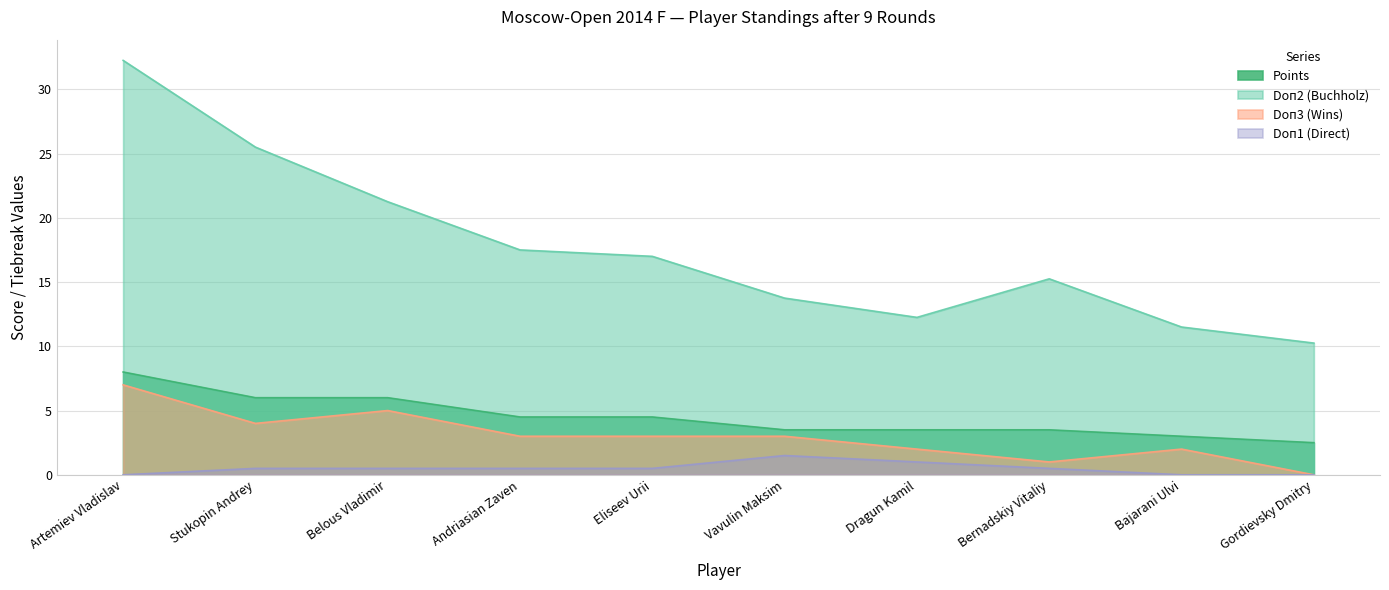

Which category has the highest value across all series?

Artemiev Vladislav